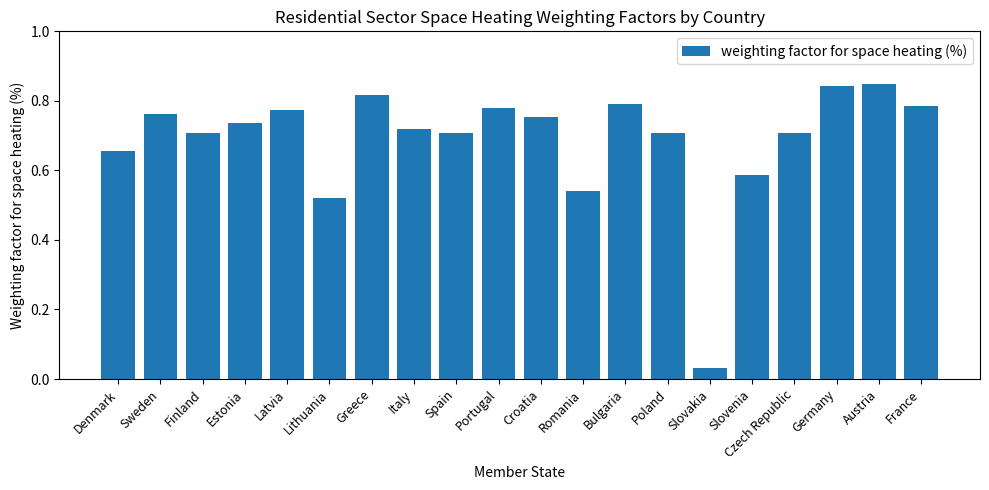

The value at Romania is 0.1. True or false?

False